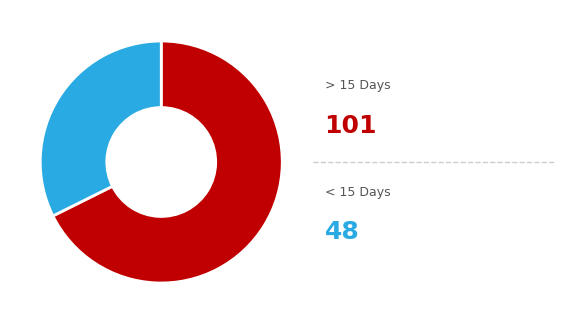

Does any single category account for the majority?

Yes